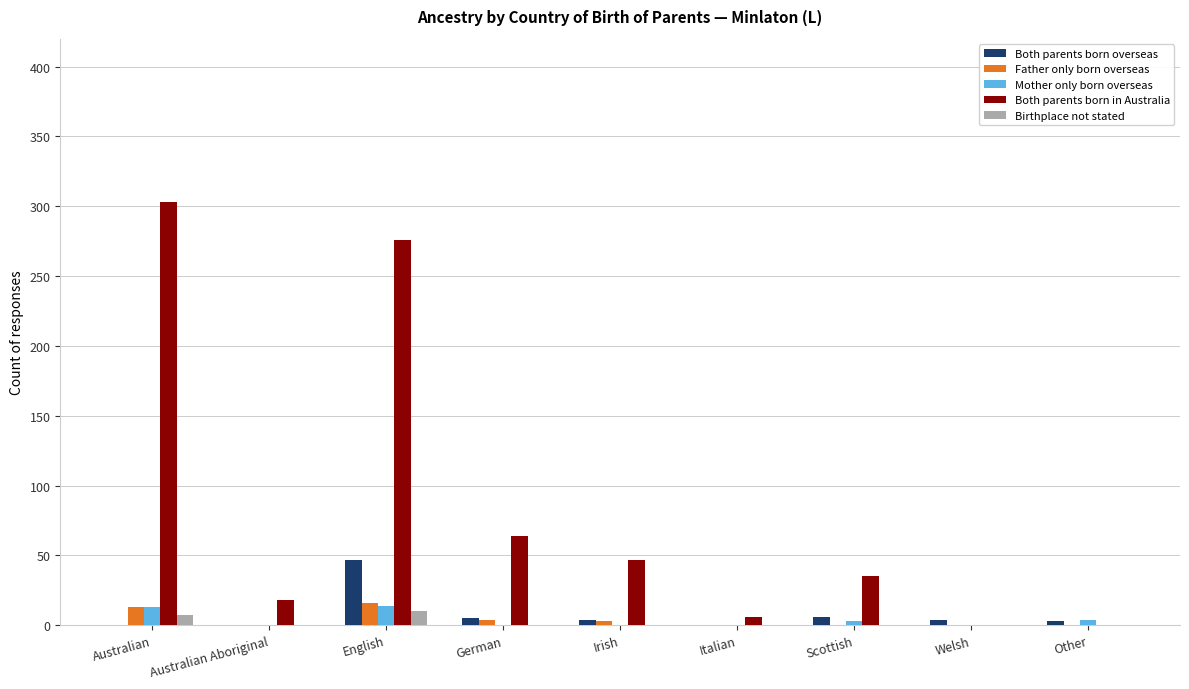

What is the average value of the Both parents born in Australia series?

83